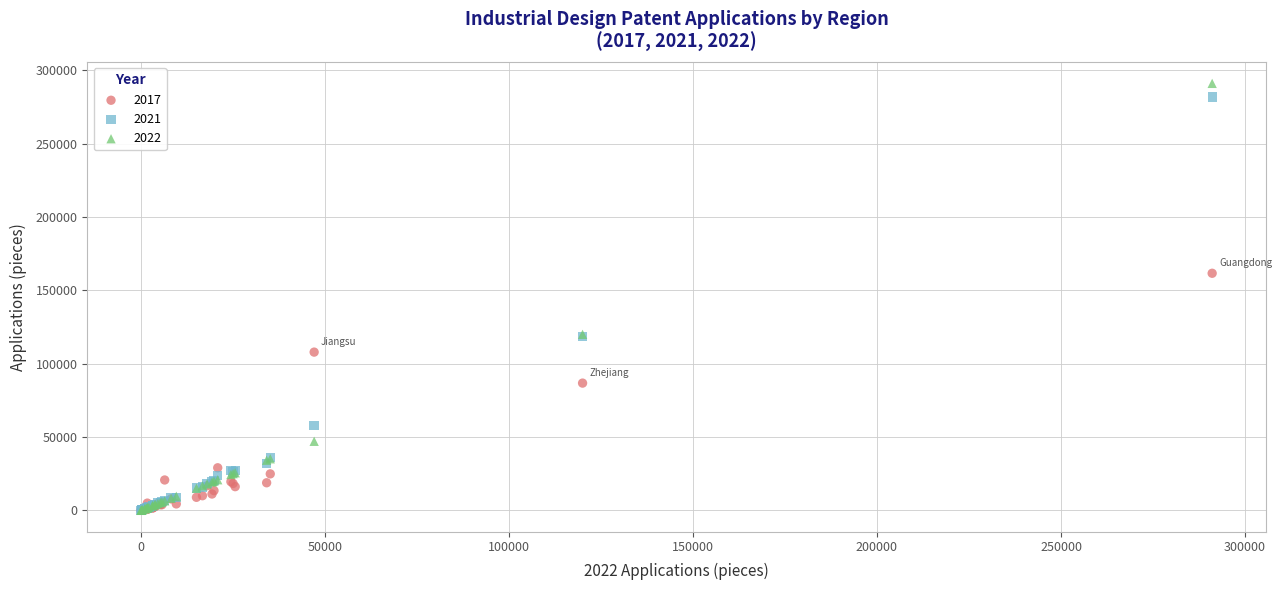

Across all series, what Y value is closest to 145539?

161631